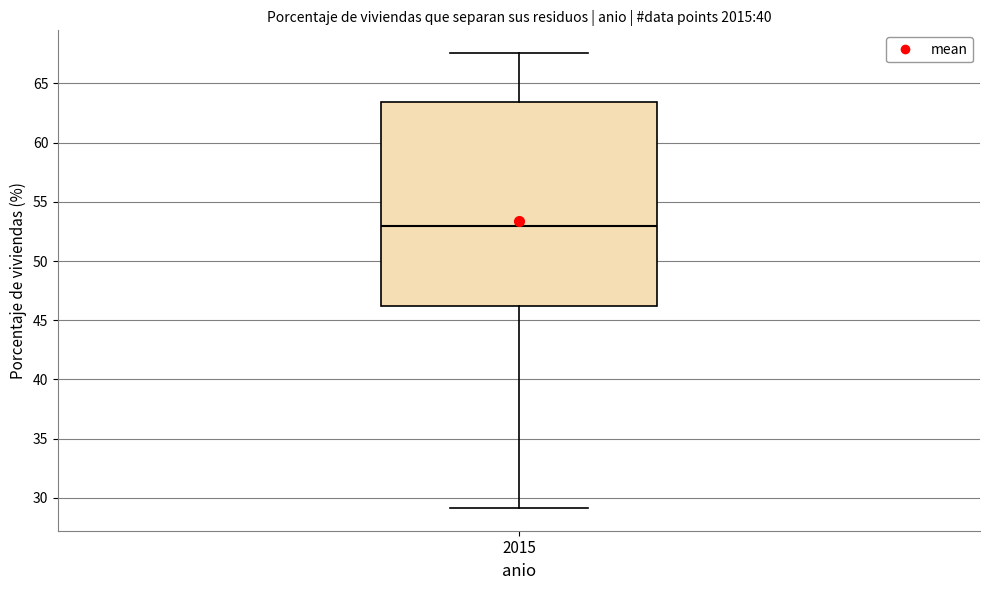

Transcribe this box plot: give where the median line is, the range the box spans, and where the two whiskers end, as read against the y-axis. The values are not printed on the chart, so give them approximately, as read against the axis.

median 53.0, box 46.0 to 63.5, whiskers 29.0 to 67.5